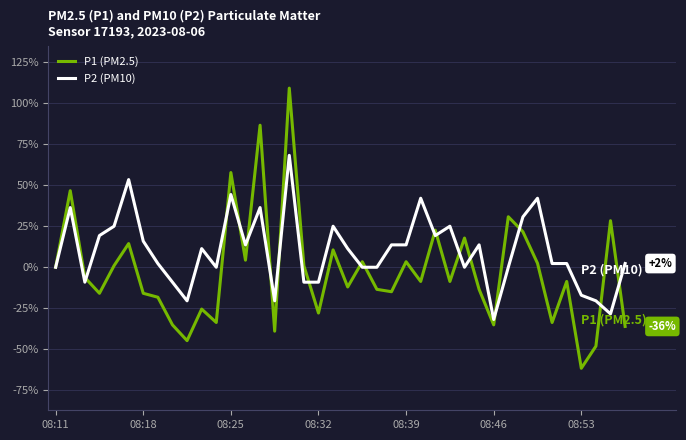

What is the greatest value displayed?

109.1